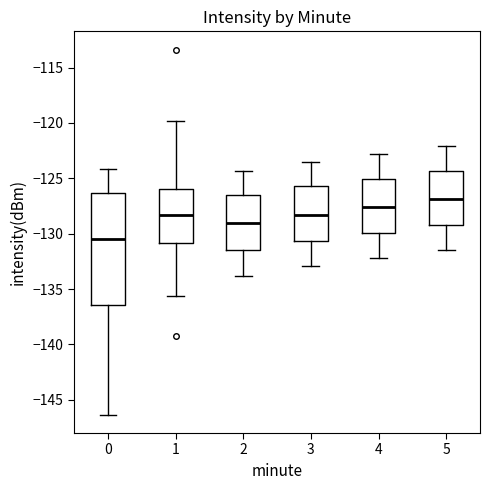

Which box has the lowest median line?

0